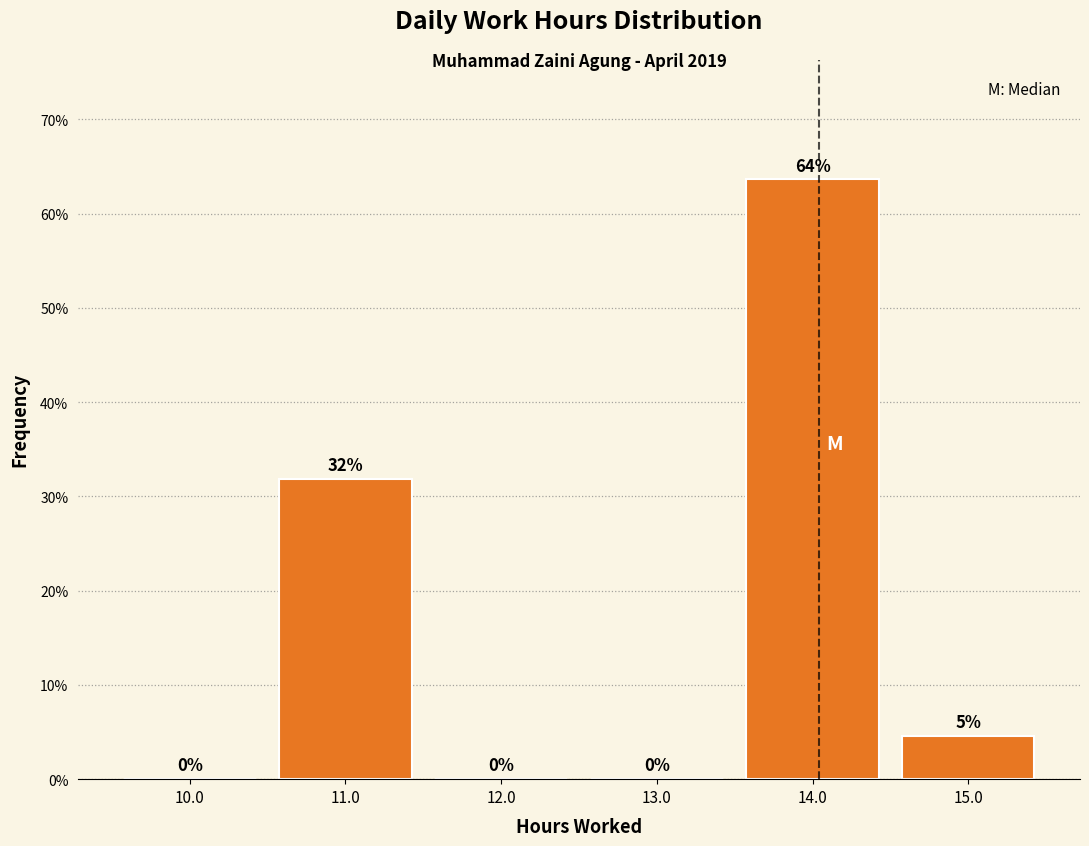

Over which range of the x-axis is the bar tallest?

13.5 to 14.5